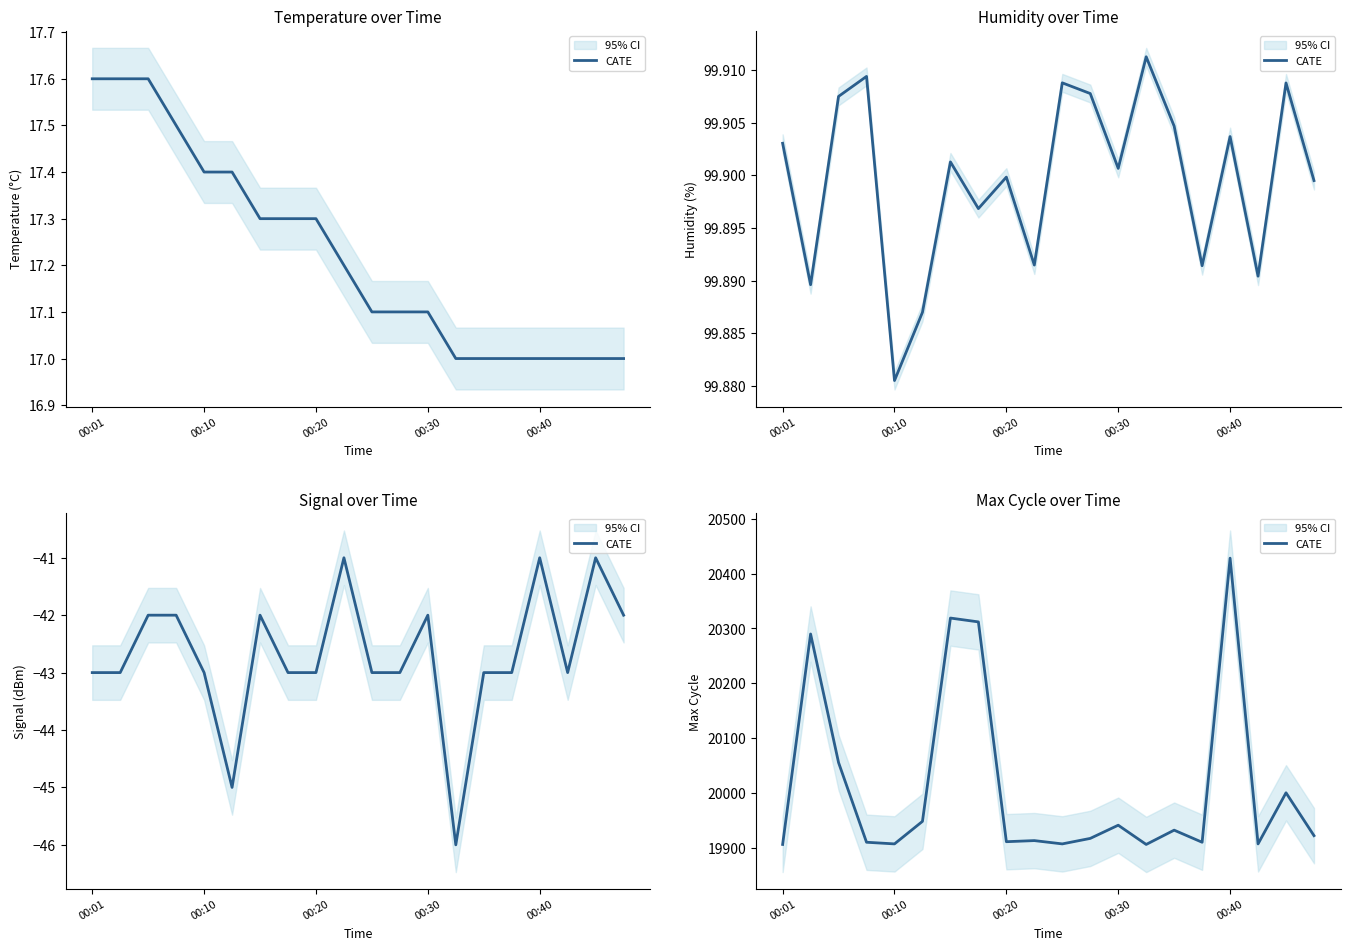

Which label corresponds to the smallest value in the chart?

00:01